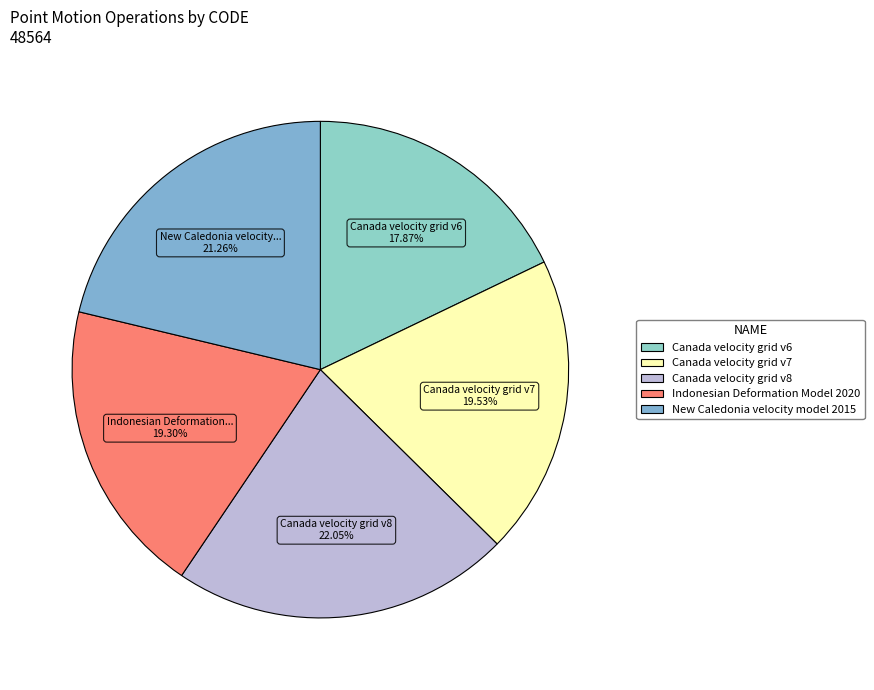

To the nearest percent, what is the average slice percentage?

20%